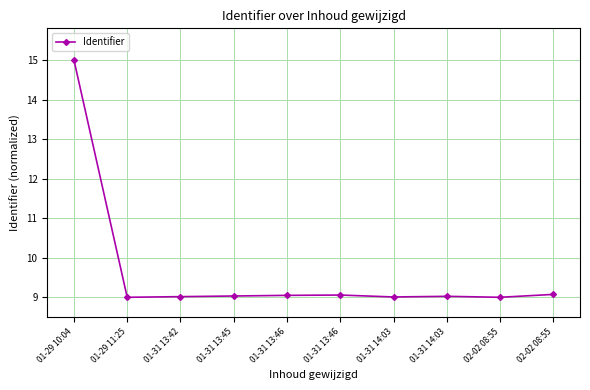

Where is the first local minimum?

01-29 11:25